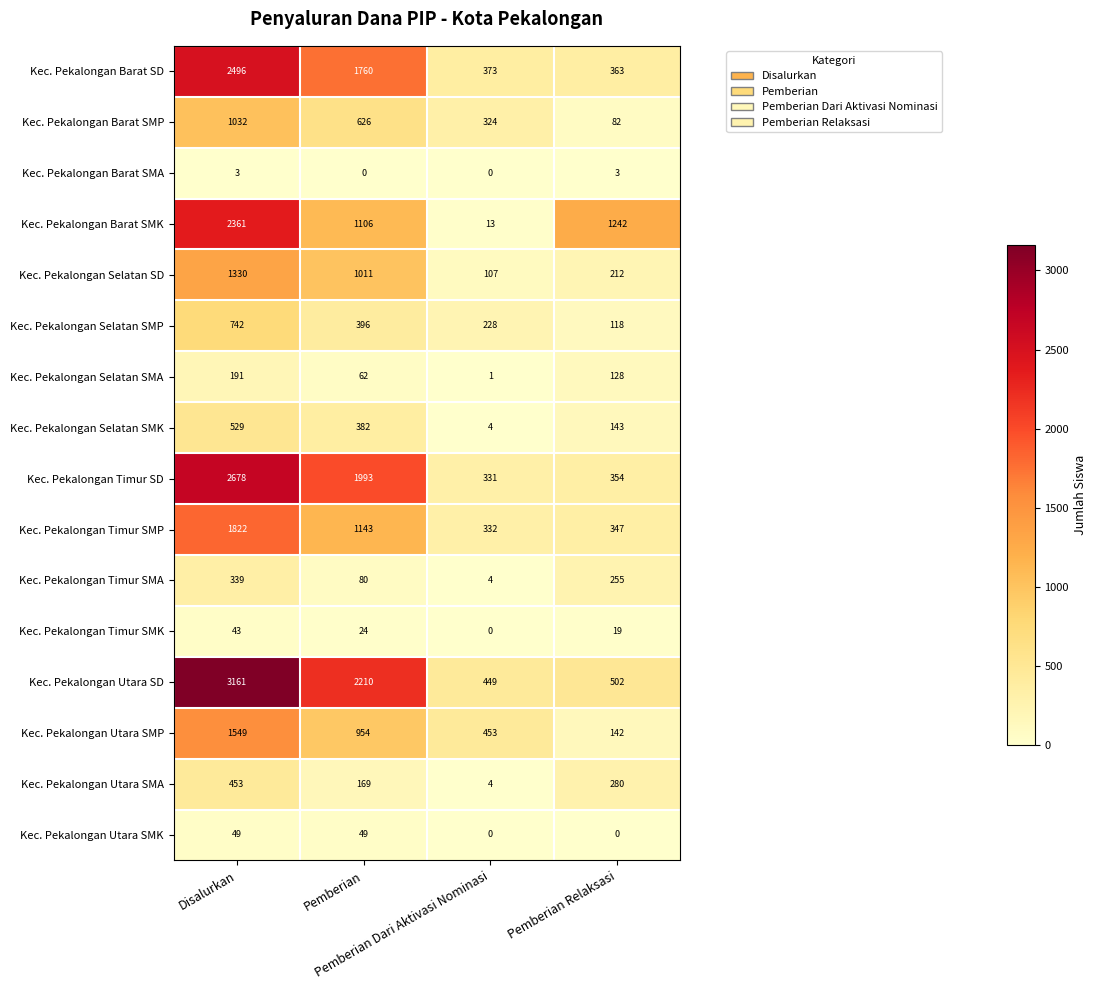

At how many categories does at least one series exceed 2894?

1